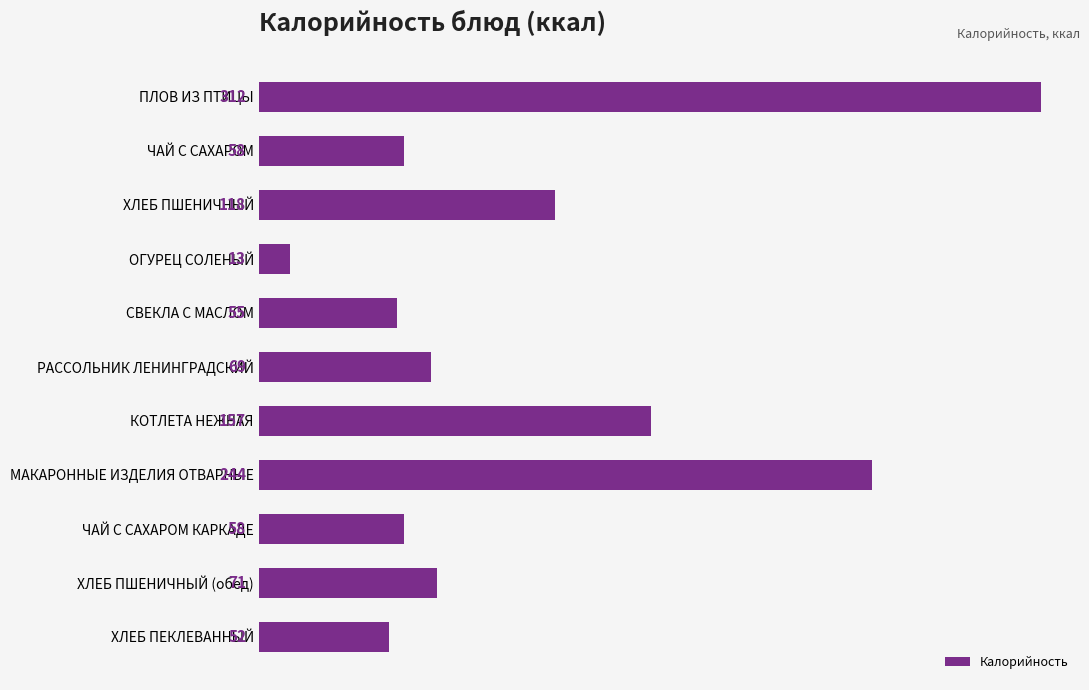

What is the ratio of the value at ХЛЕБ ПШЕНИЧНЫЙ (обед) to the value at МАКАРОННЫЕ ИЗДЕЛИЯ ОТВАРНЫЕ?

0.3